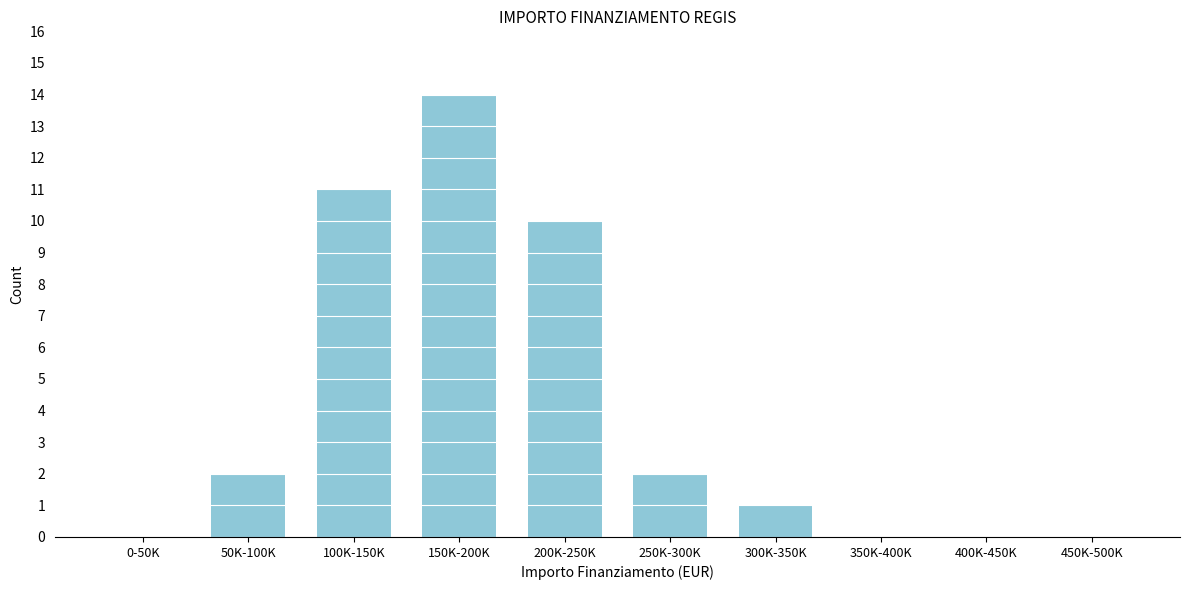

Reading right to left, extract all data points from this chart.

450K-500K=0	400K-450K=0	350K-400K=0	300K-350K=1	250K-300K=2	200K-250K=10	150K-200K=14	100K-150K=11	50K-100K=2	0-50K=0